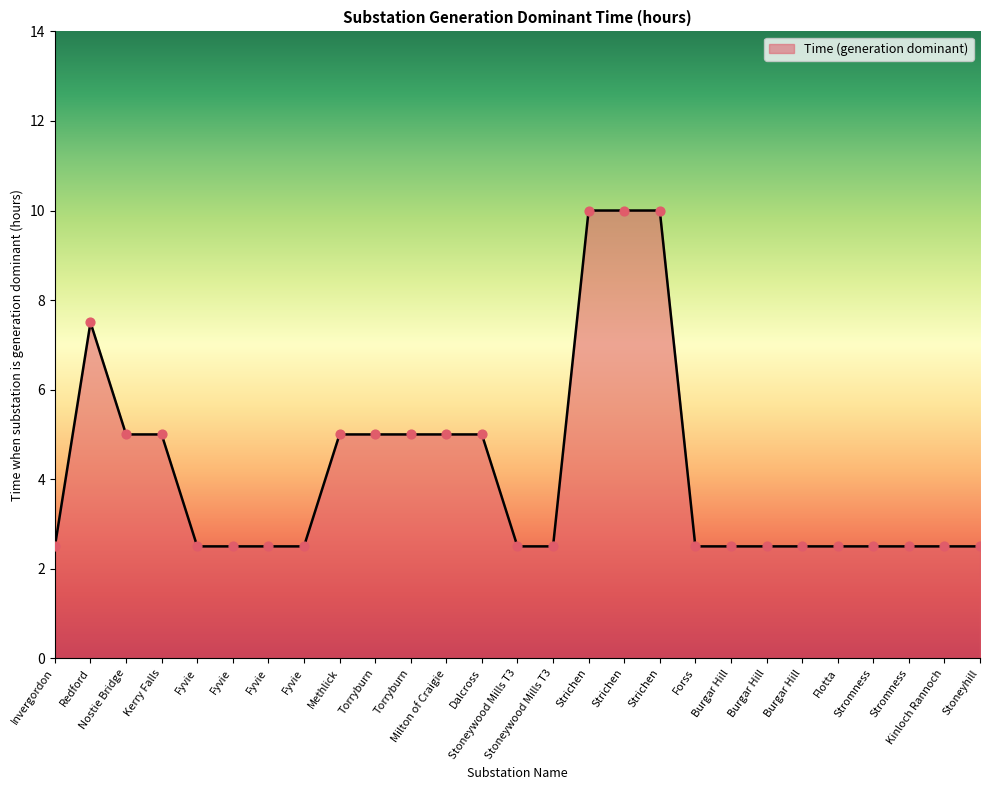

Approximately how many times larger is the value at Nostie Bridge compared to Burgar Hill?

2.0